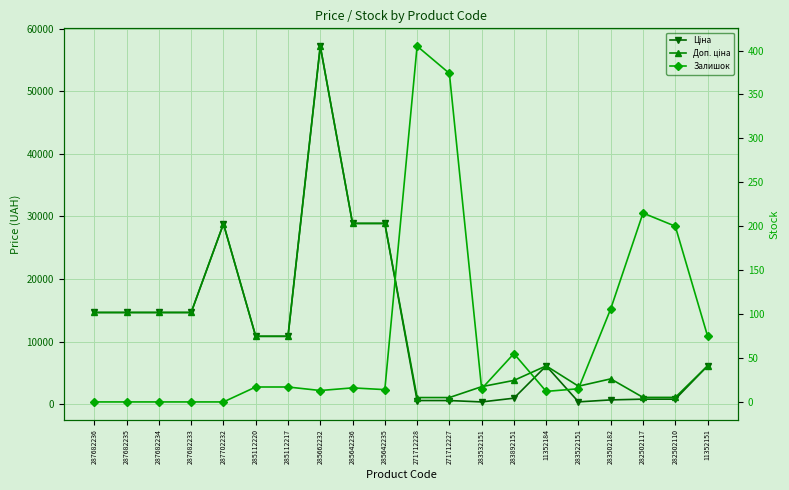

True or false: Залишок has a value of 17.0 at 285112220.

True